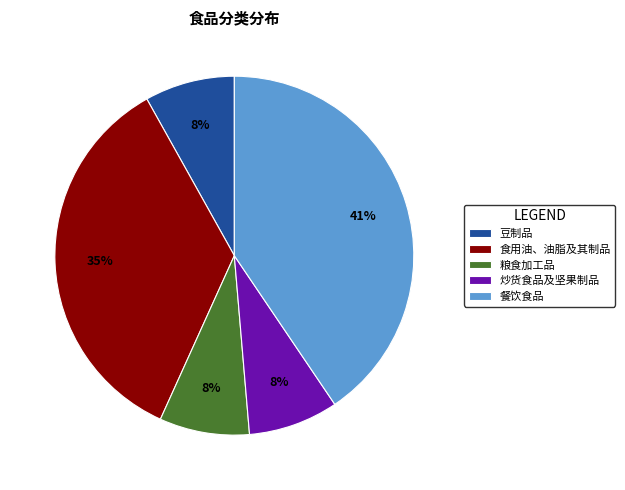

What percentage is the 炒货食品及坚果制品 slice, to the nearest percent?

8%